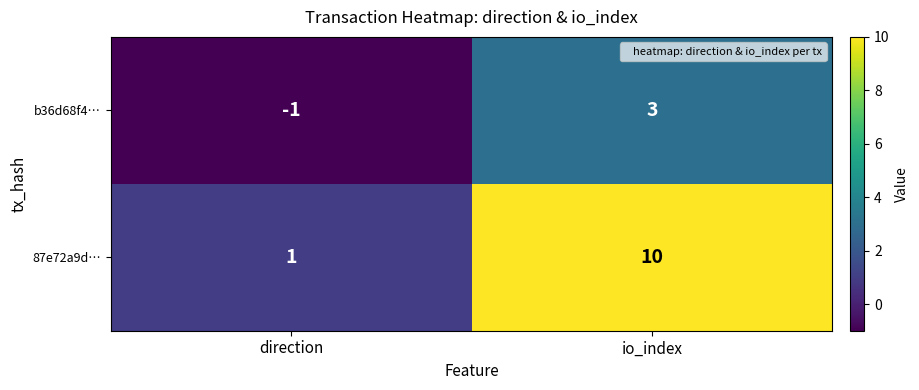

Which series has the largest range (max minus min)?

87e72a9d…